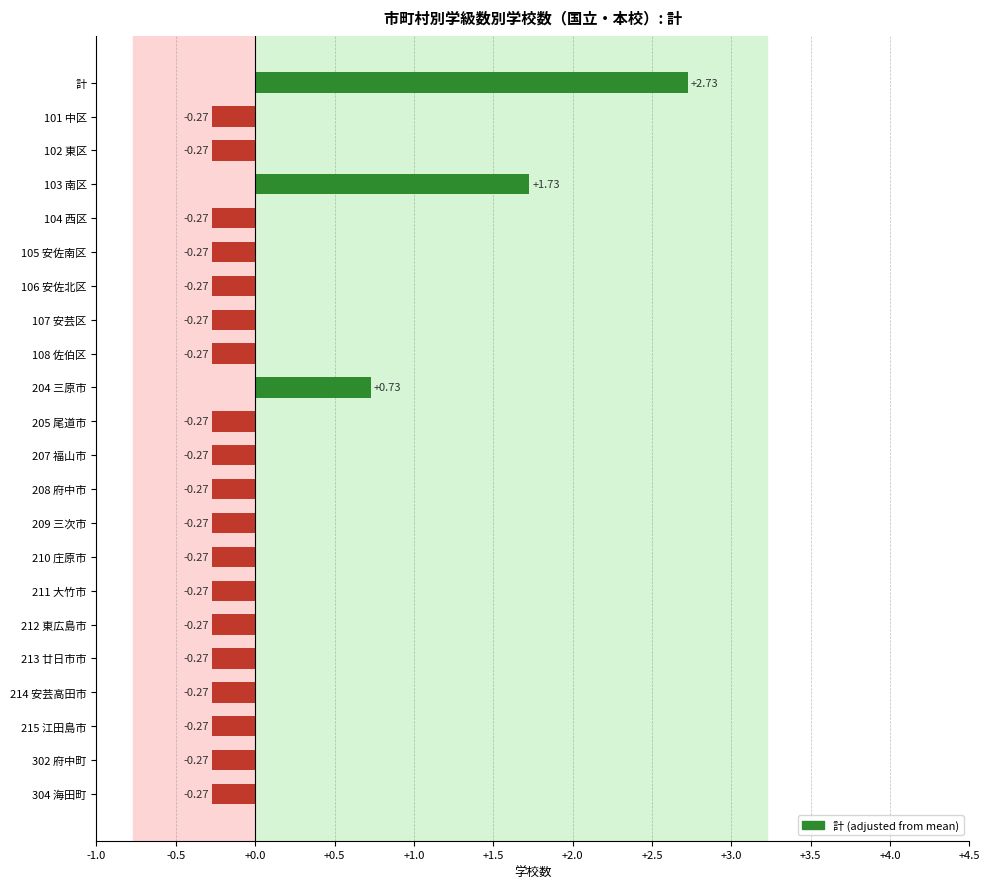

What is the change in value from 103 南区 to 105 安佐南区?

-2.0